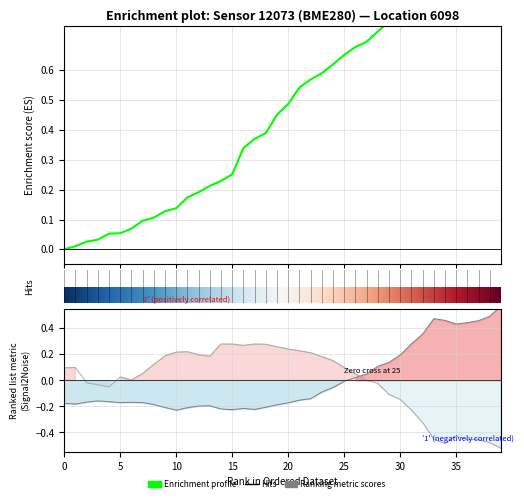

What is the value of the pressure point at the 23rd from the left?

0.6